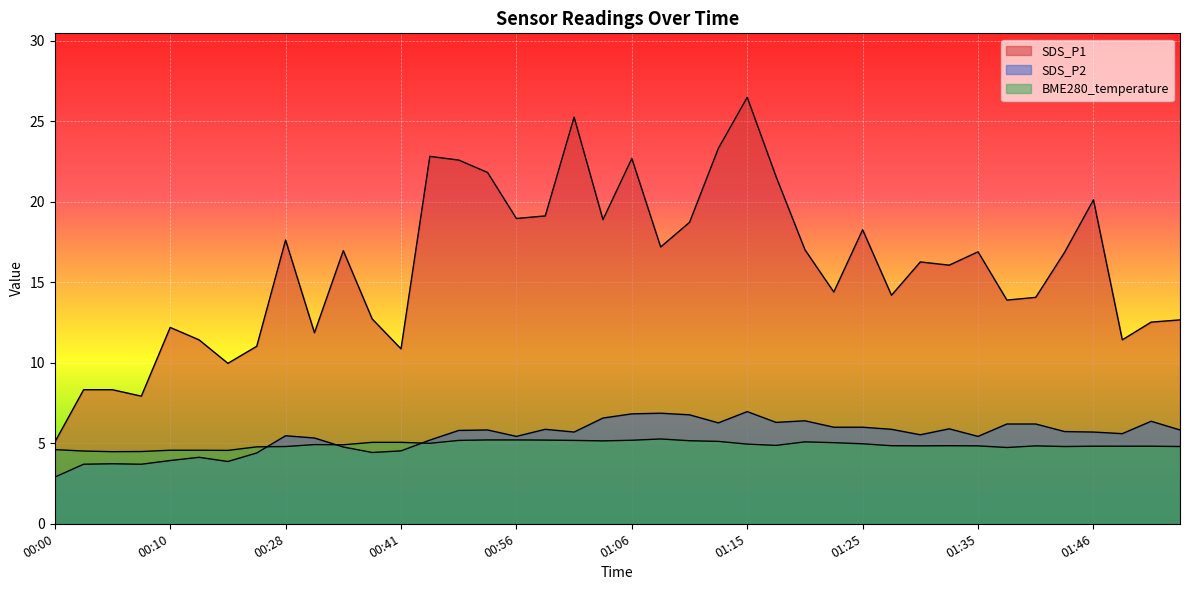

What are all the series names shown in the legend?

SDS_P1, SDS_P2, BME280_temperature